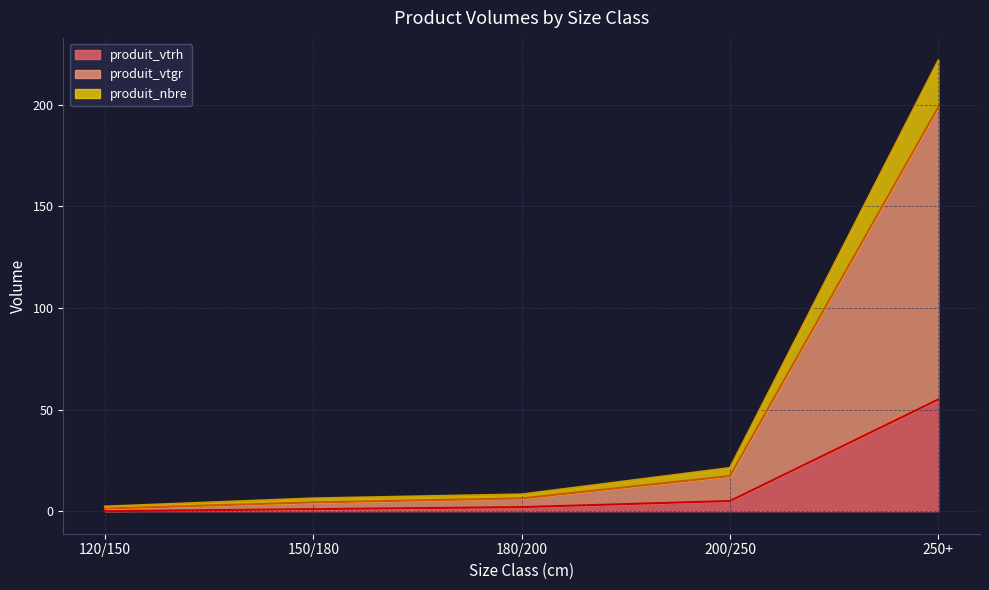

What is the difference between the produit_vtgr values at 120/150 and 150/180?

3.0